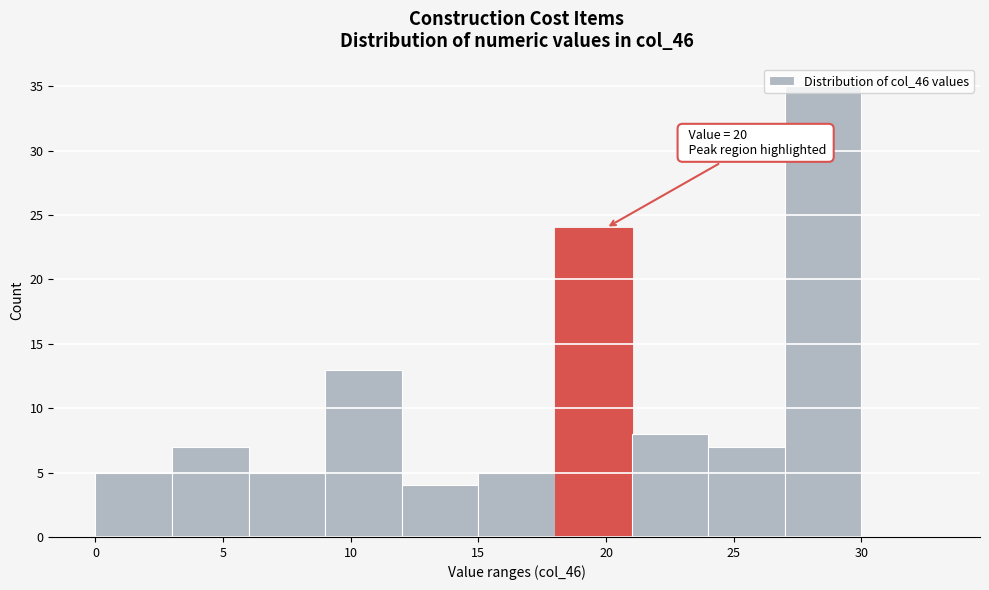

Over which range of the x-axis is the bar tallest?

27 to 30